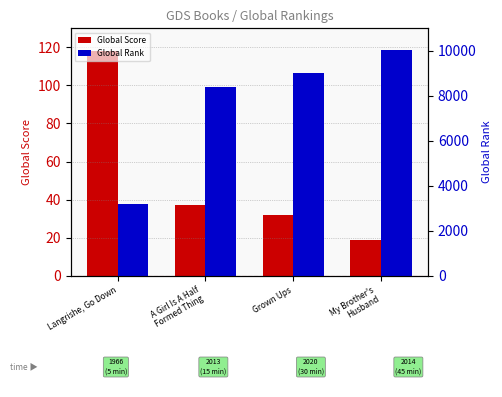

What is the spread (max minus min) of values at A Girl Is A Half
Formed Thing?

8357